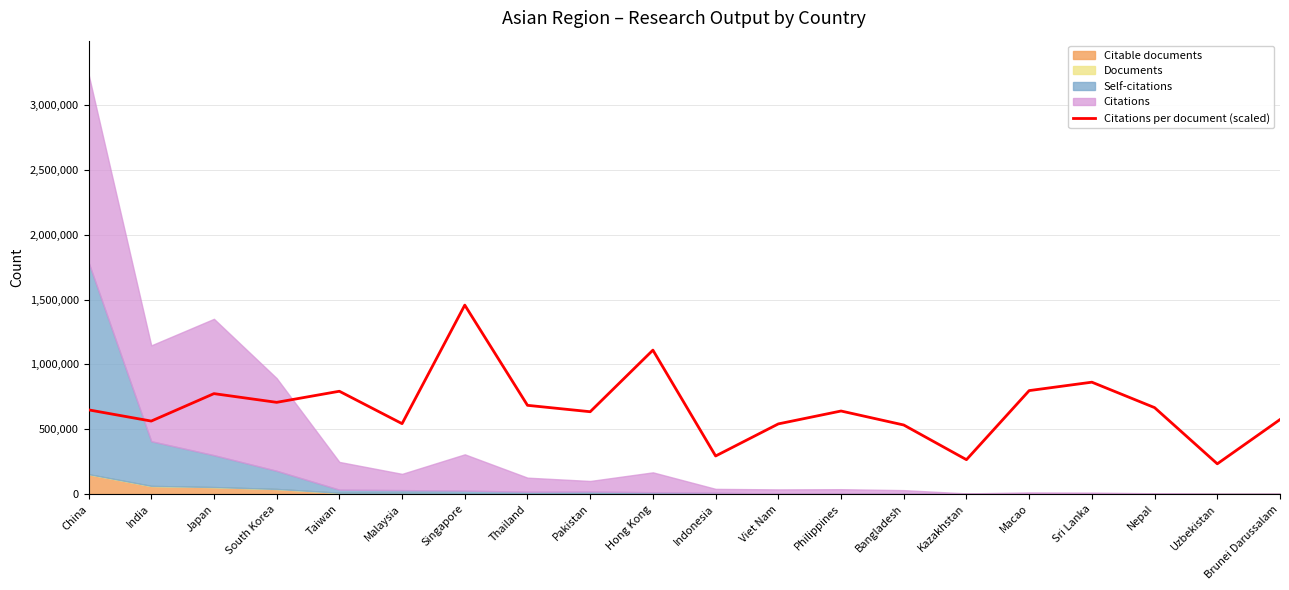

What is the label of the 17th point from the right?

South Korea